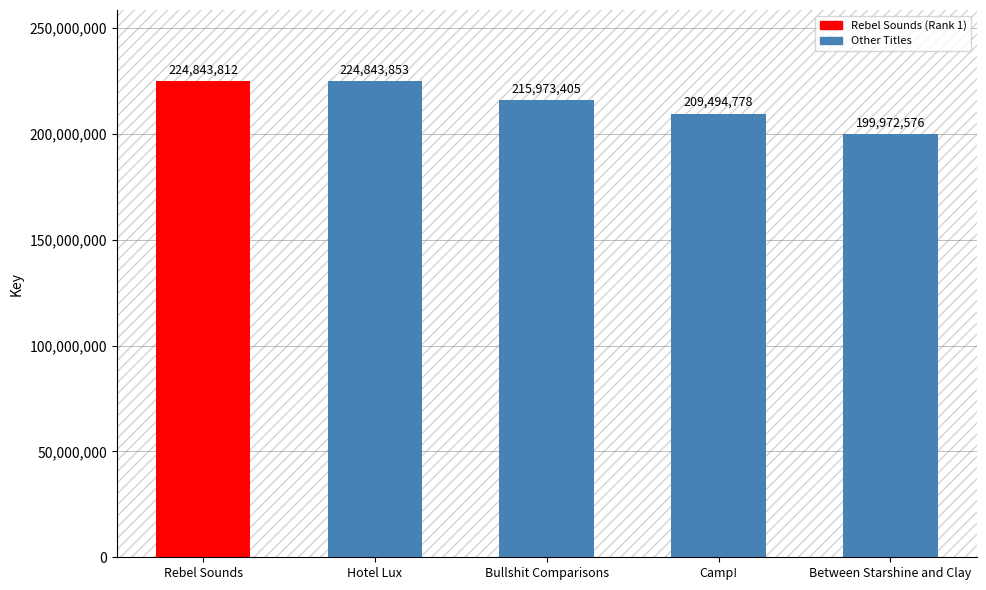

What is the value of the 4th bar from the left?

209494778